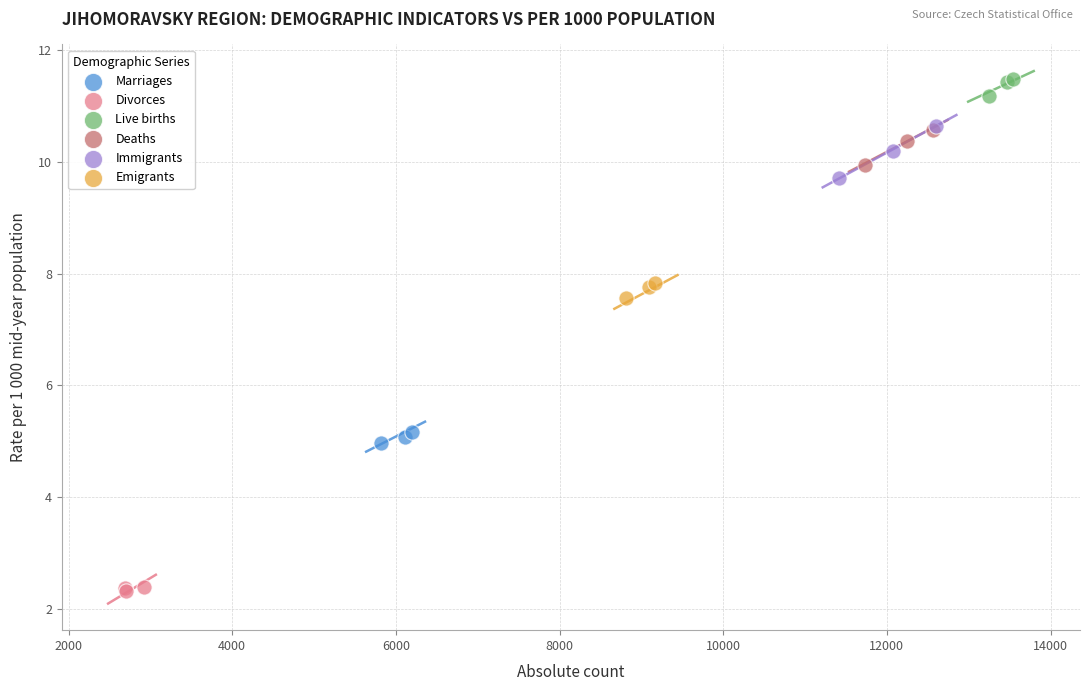

Which series contains the lowest Y value?

Divorces